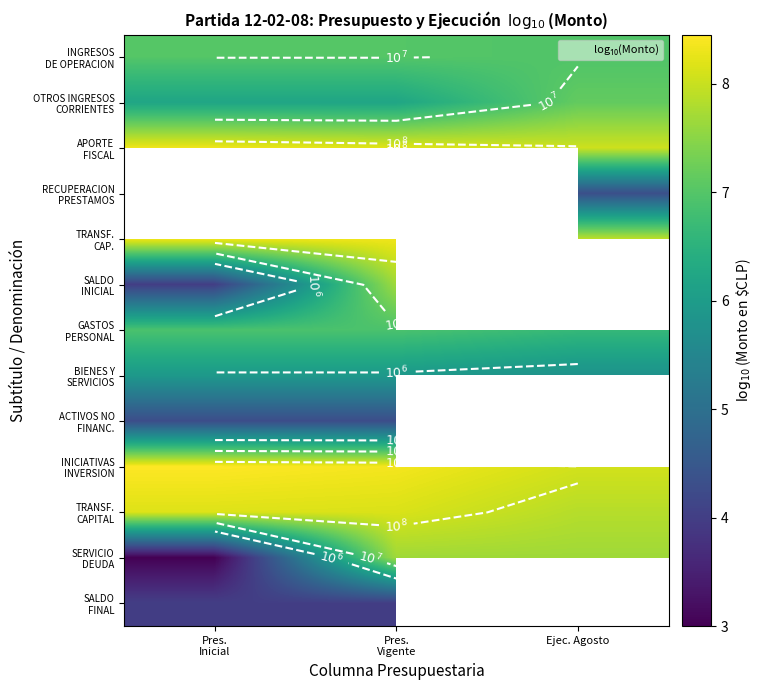

What is the sum of all OTROS INGRESOS CORRIENTES values?

19.6